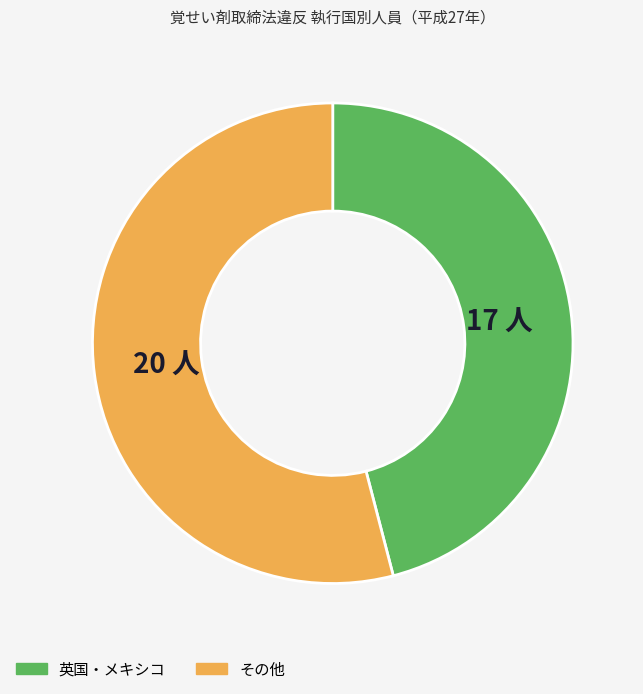

Does その他 represent more than half of the total?

Yes